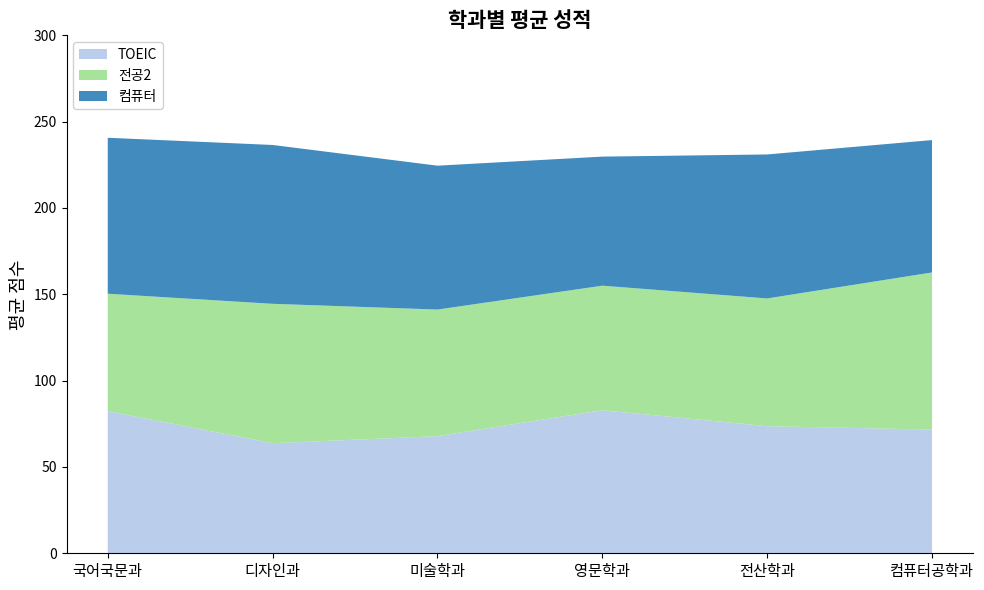

Reading right to left, transcribe all the data shown in this chart.

컴퓨터: 컴퓨터공학과=76.7	전산학과=83.4	영문학과=74.8	미술학과=83.3	디자인과=92.0	국어국문과=90.3
TOEIC: 컴퓨터공학과=71.7	전산학과=73.6	영문학과=82.9	미술학과=67.8	디자인과=63.8	국어국문과=82.3
전공2: 컴퓨터공학과=91.0	전산학과=74.0	영문학과=72.2	미술학과=73.3	디자인과=80.8	국어국문과=68.0